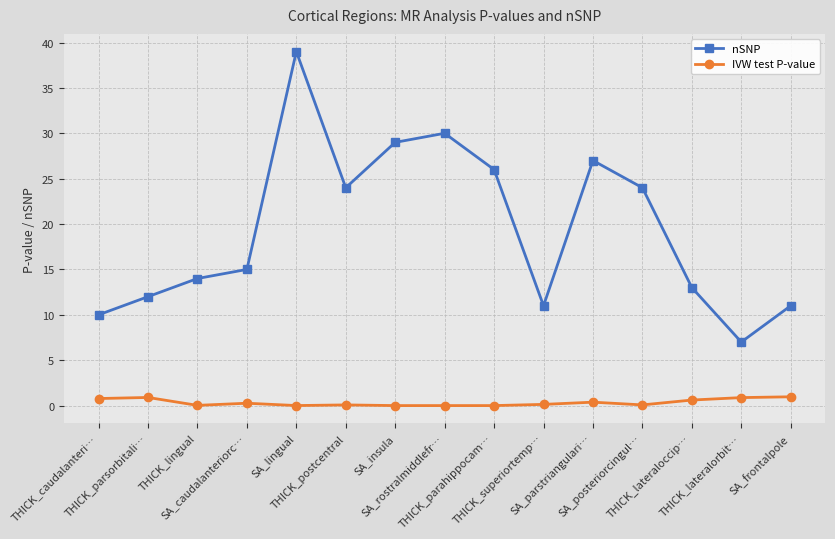

Is the value of IVW test P-value at SA_parstriangulari… greater than the value of nSNP at THICK_parsorbitali…?

No